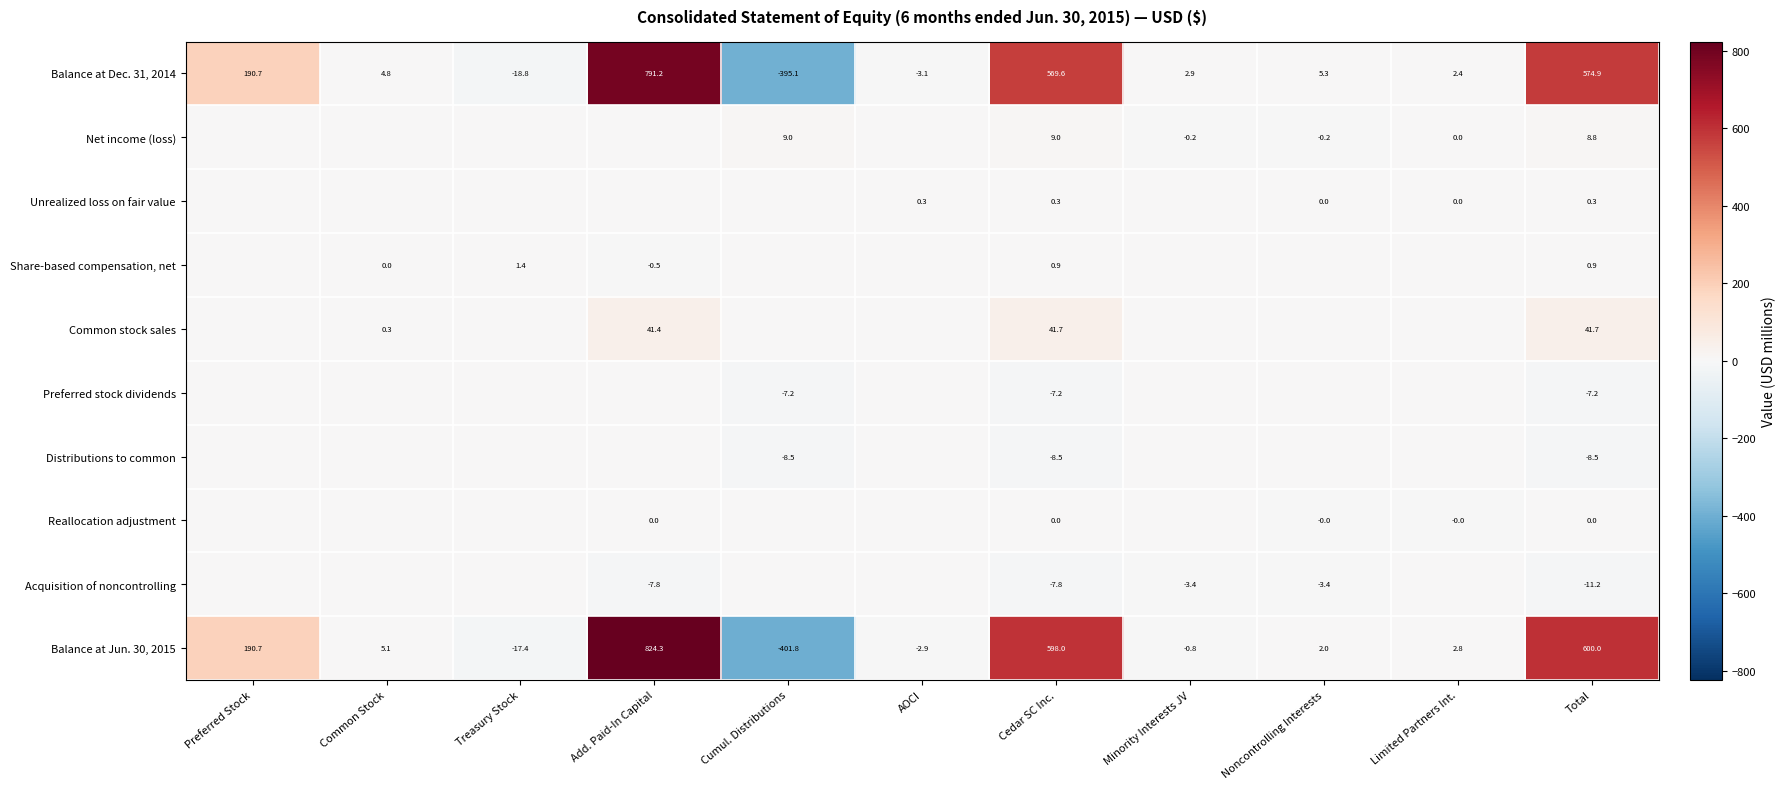

What value does the Balance at Dec. 31, 2014 series have at Preferred Stock?

190.7